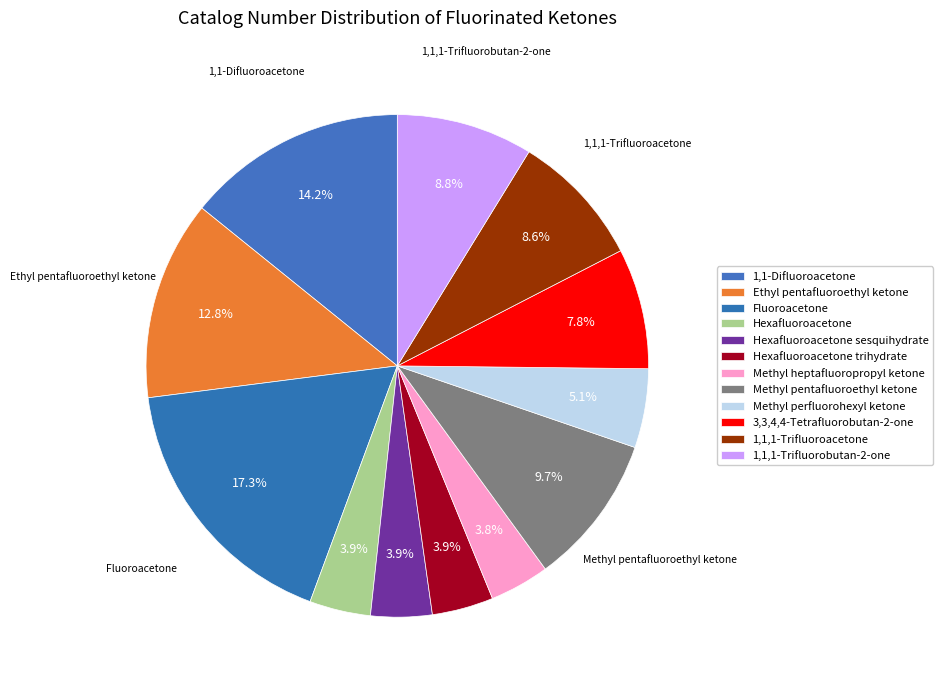

How many segments does this pie chart have?

12